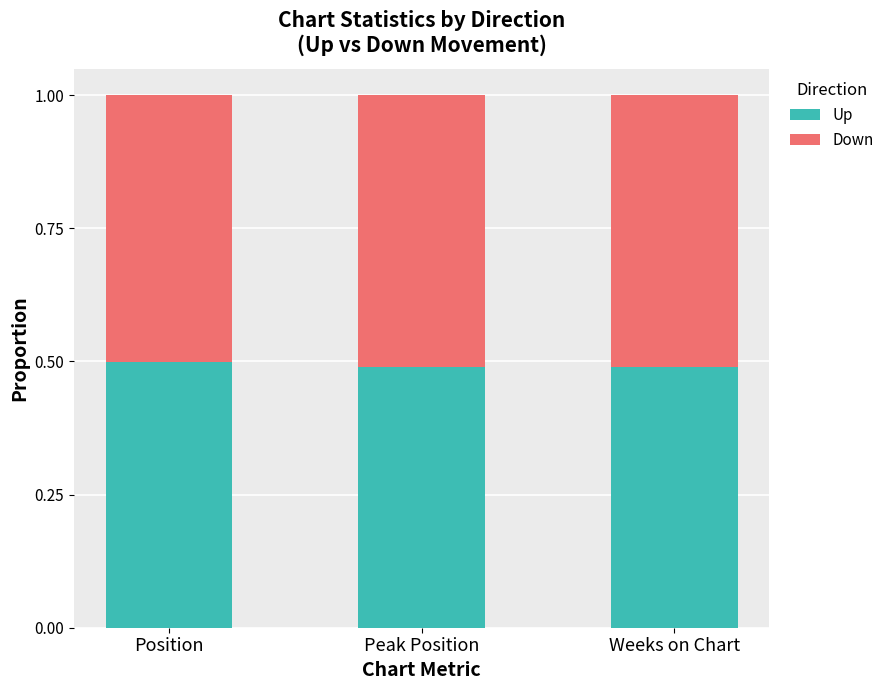

What is the total value across all series at Weeks on Chart?

1.0